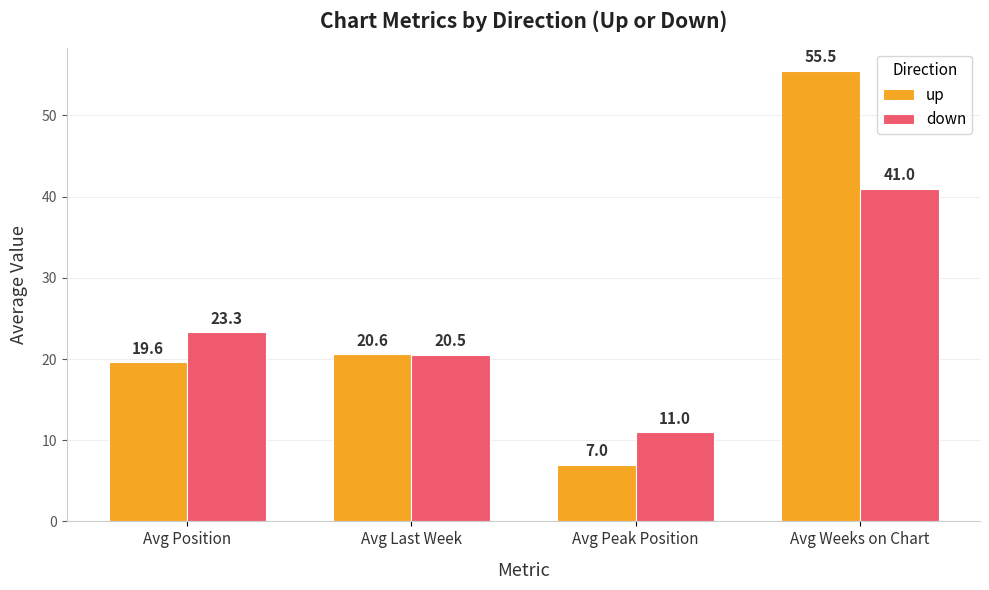

The down series shows 23.3 at Avg Position. True or false?

True